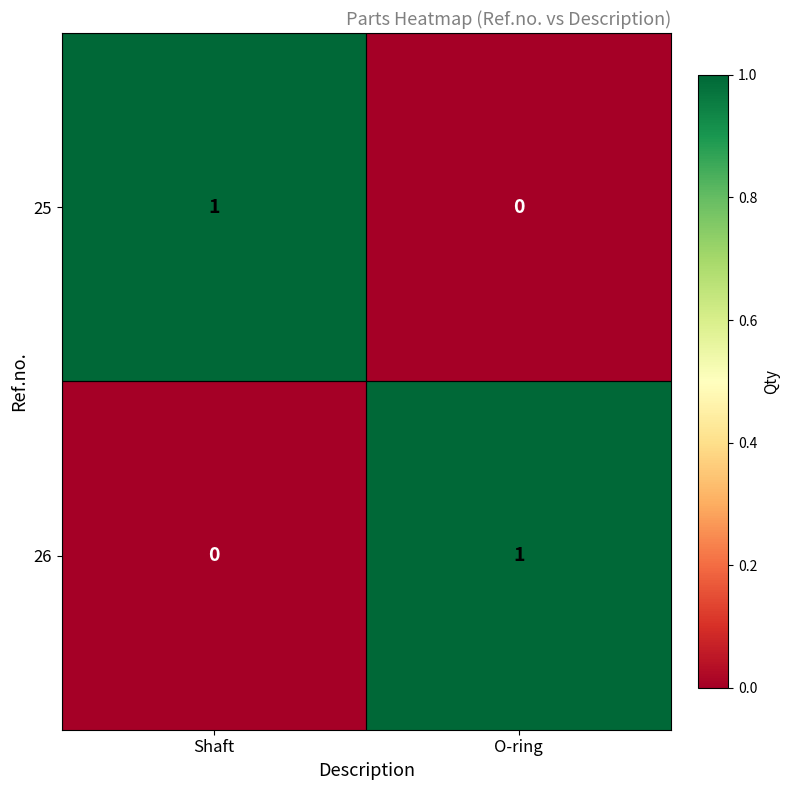

Rank the series at Shaft from lowest to highest value.

26, 25